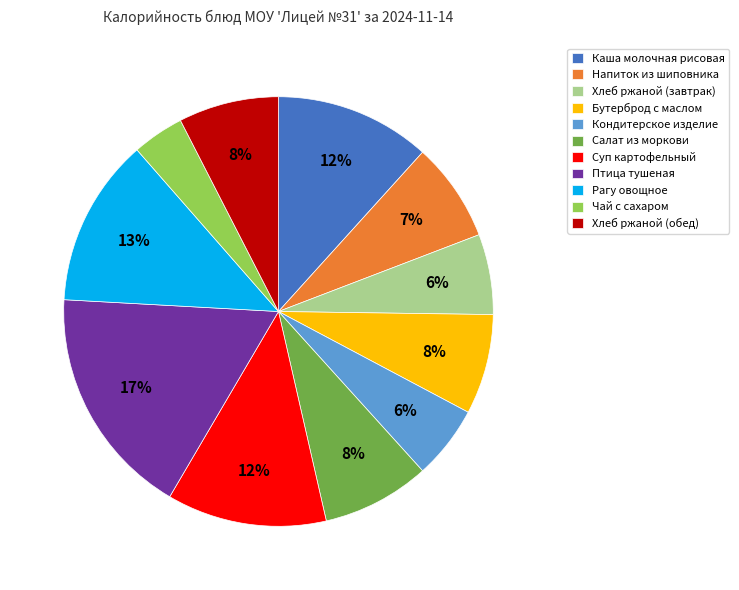

What is the largest slice in the pie chart?

Птица тушеная